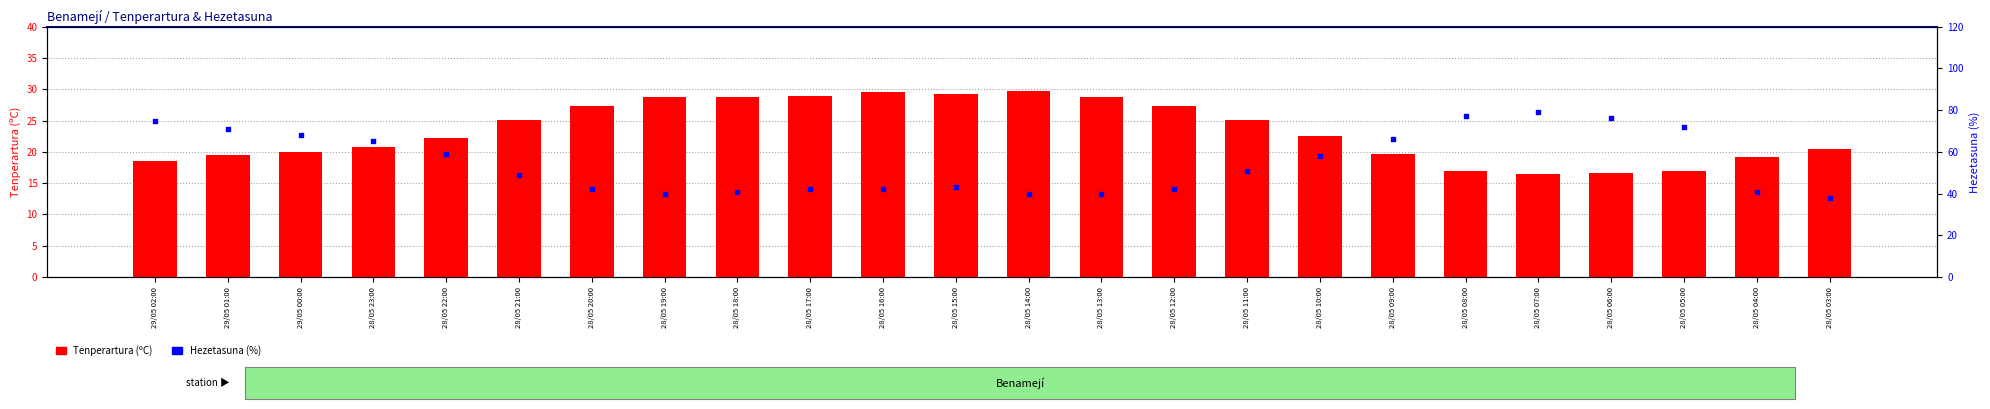

At how many categories does at least one series exceed 42?

14